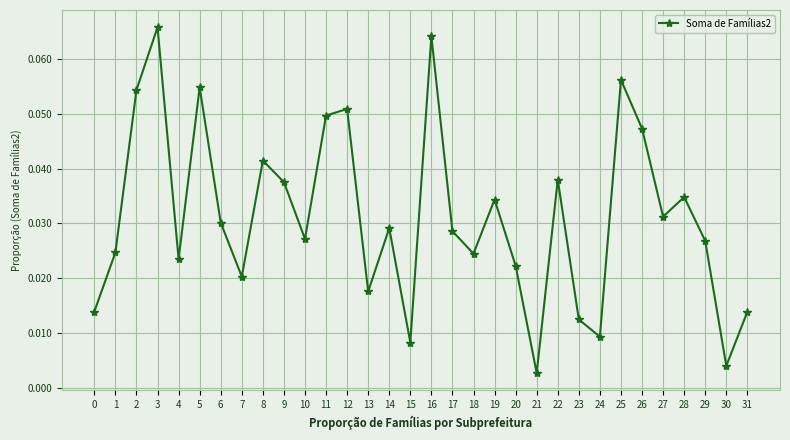

Which has a higher value, 27 or 20?

27